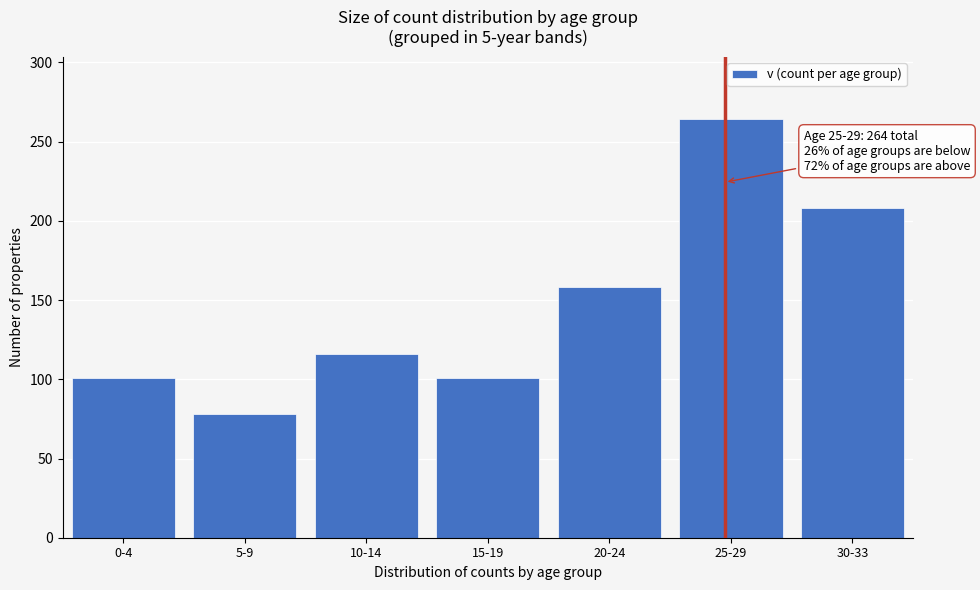

Reading left to right, extract all data points from this chart.

101	78	116	101	158	264	208